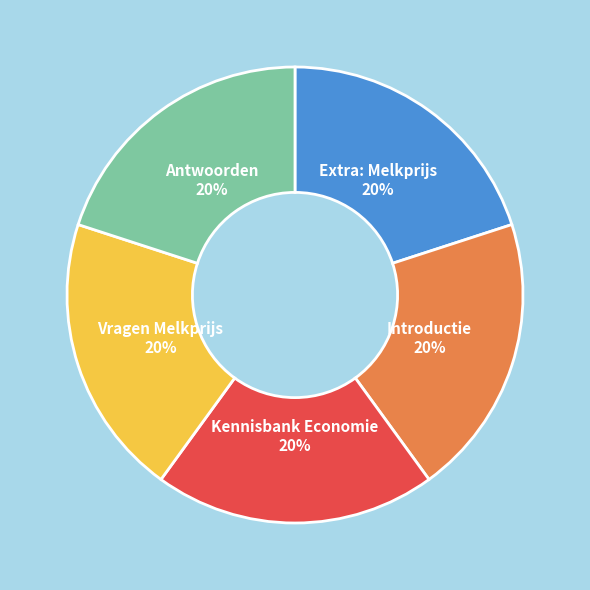

True or false: Kennisbank Economie accounts for 20% of the total.

True